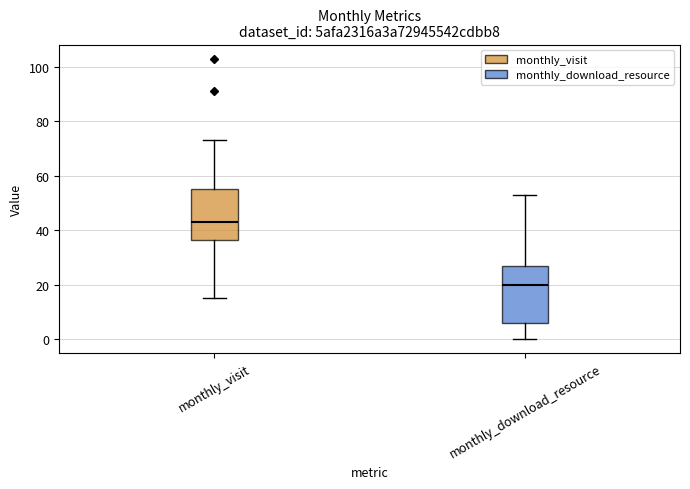

Reading left to right, read every box against the y-axis: the position of its median line, the range the box covers, and the ends of its whiskers. The values are not printed on the chart, so give them approximately, as read against the axis.

monthly_visit: median 44, box 36 to 56, whiskers 16 to 74
monthly_download_resource: median 20, box 6 to 28, whiskers 0 to 54